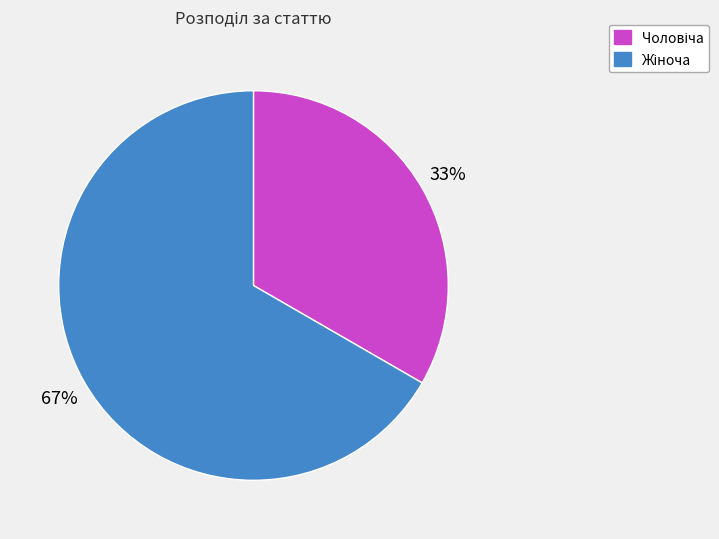

Does any single category account for the majority?

Yes